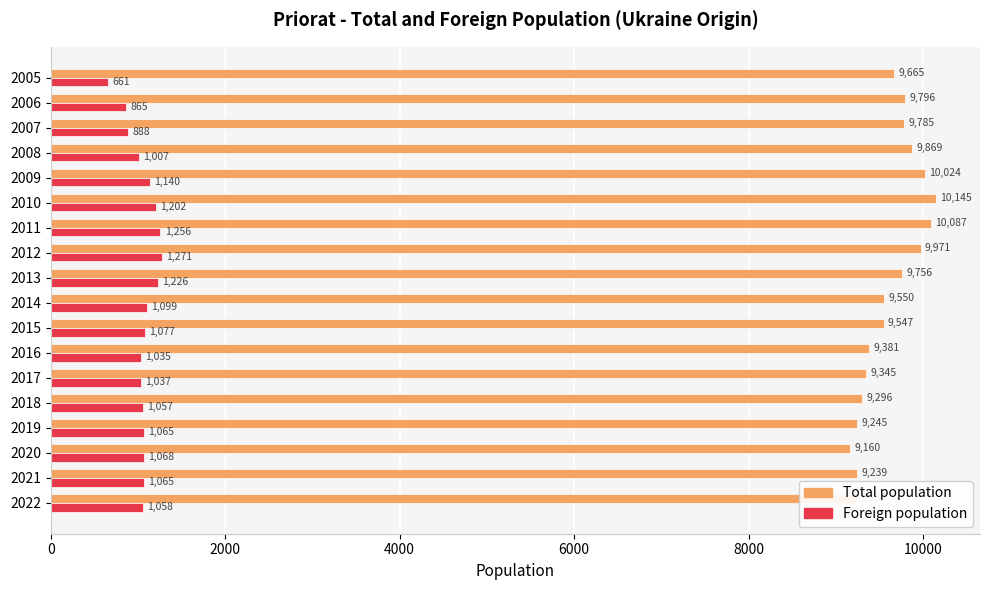

What is the spread (max minus min) of values at 2011?

8831